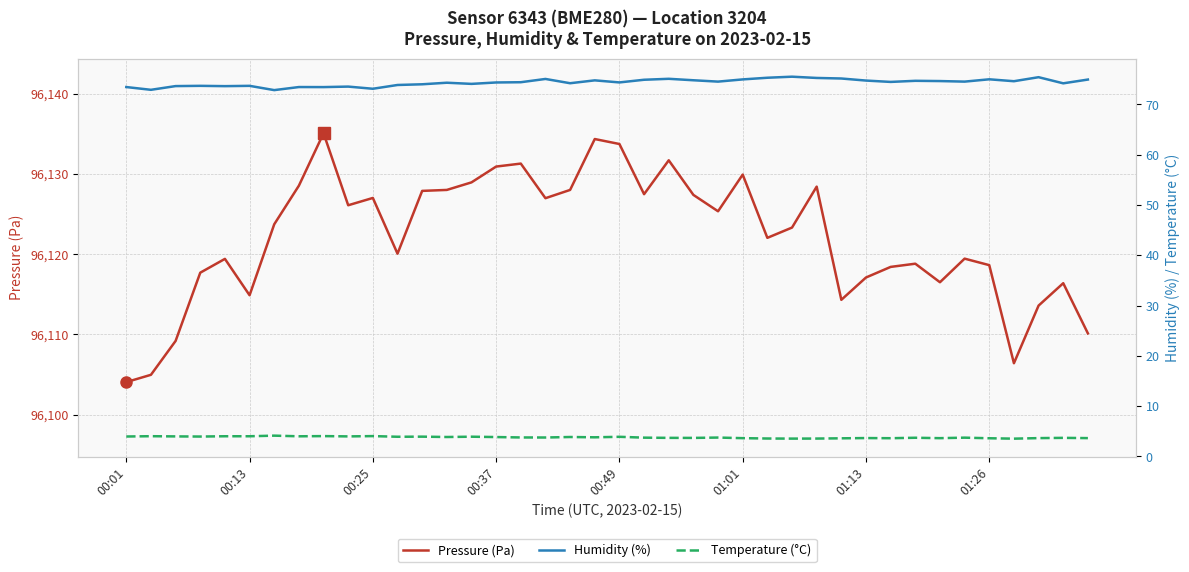

What is the minimum value for Humidity (%)?

72.9